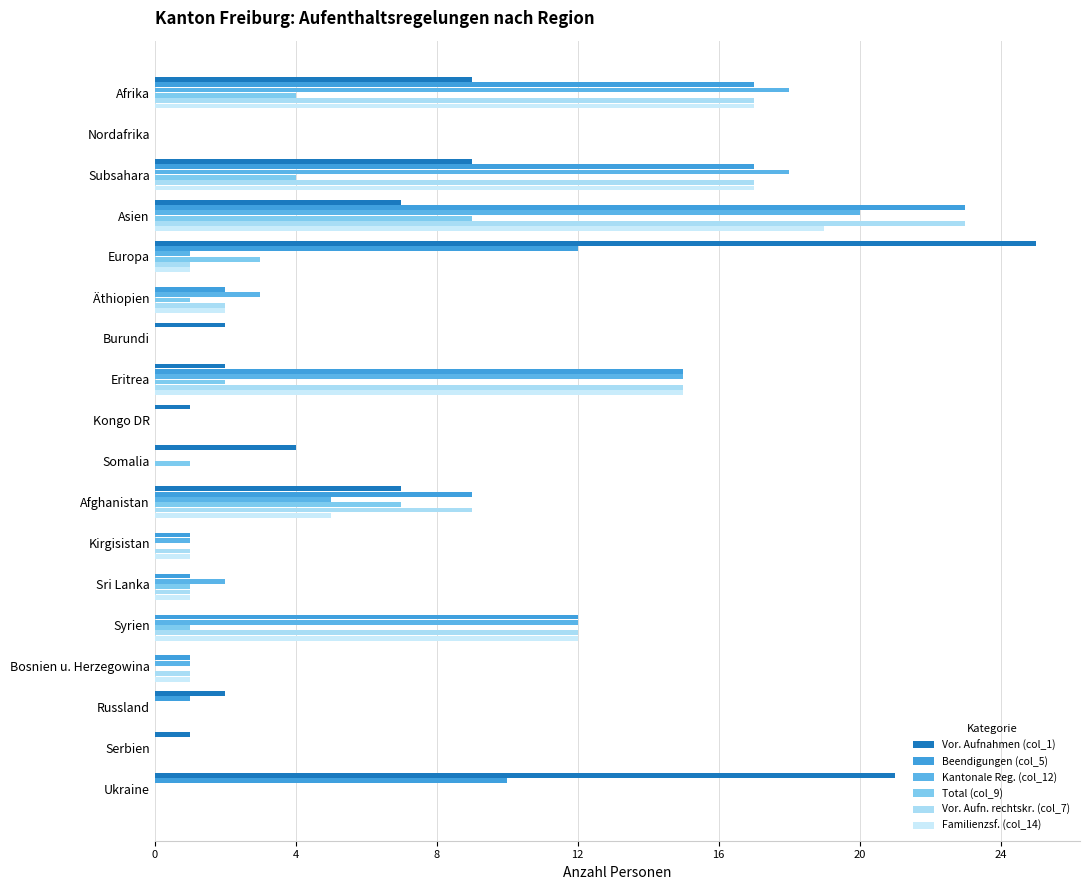

How many distinct data groups are displayed?

6